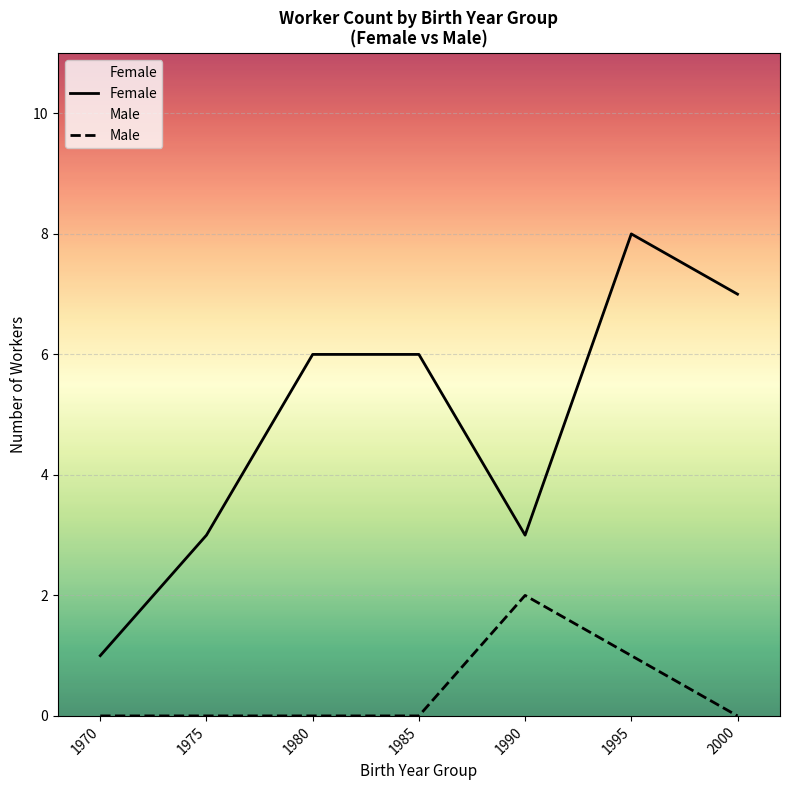

What is the value of the Male point at the 6th from the left?

1